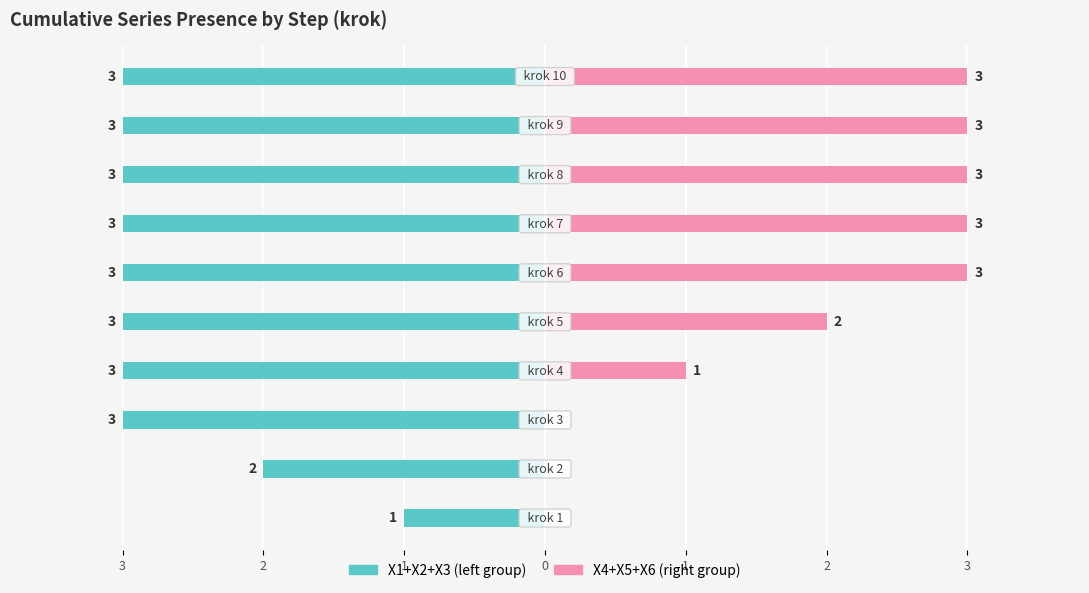

Between 3 and 9, which is larger?

3